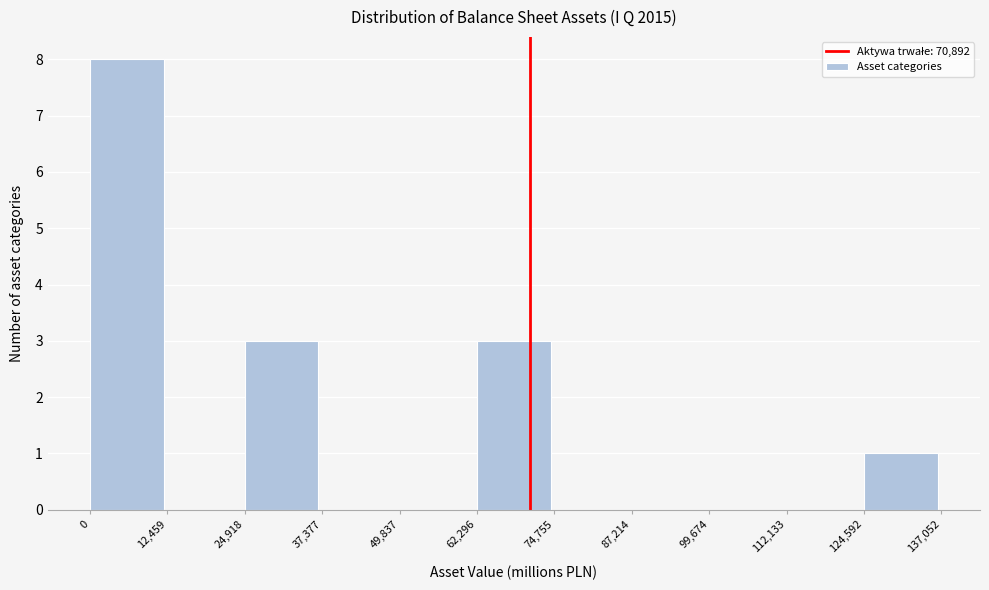

Reading left to right, list every bar in this chart as the range it spans on the x-axis followed by its height. The values are not printed on the chart, so give them approximately, as read against the axis.

0 to 12,459: 8
12,459 to 24,918: 0
24,918 to 37,377: 3
37,377 to 49,837: 0
49,837 to 62,296: 0
62,296 to 74,755: 3
74,755 to 87,214: 0
87,214 to 99,674: 0
99,674 to 112,133: 0
112,133 to 124,592: 0
124,592 to 137,052: 1